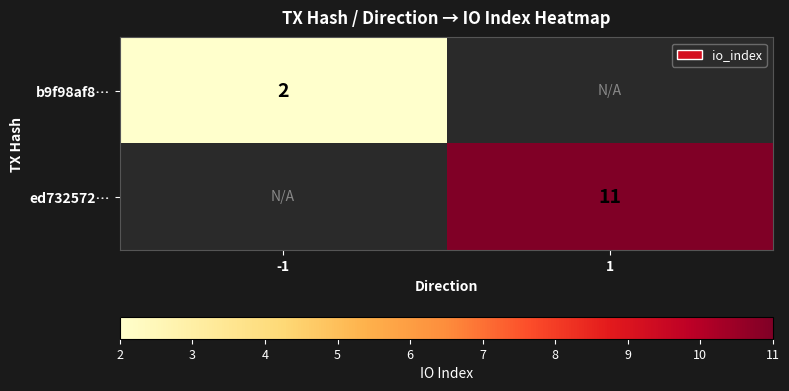

The b9f98af8… series shows 1 at -1. True or false?

False